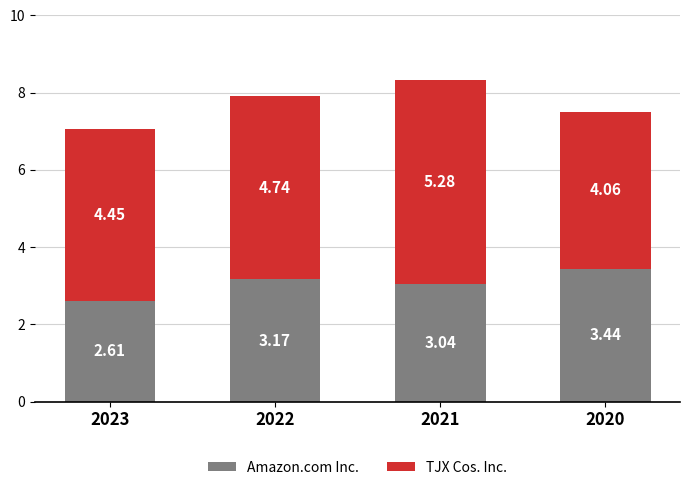

What is the total value across all series at 2020?

7.5